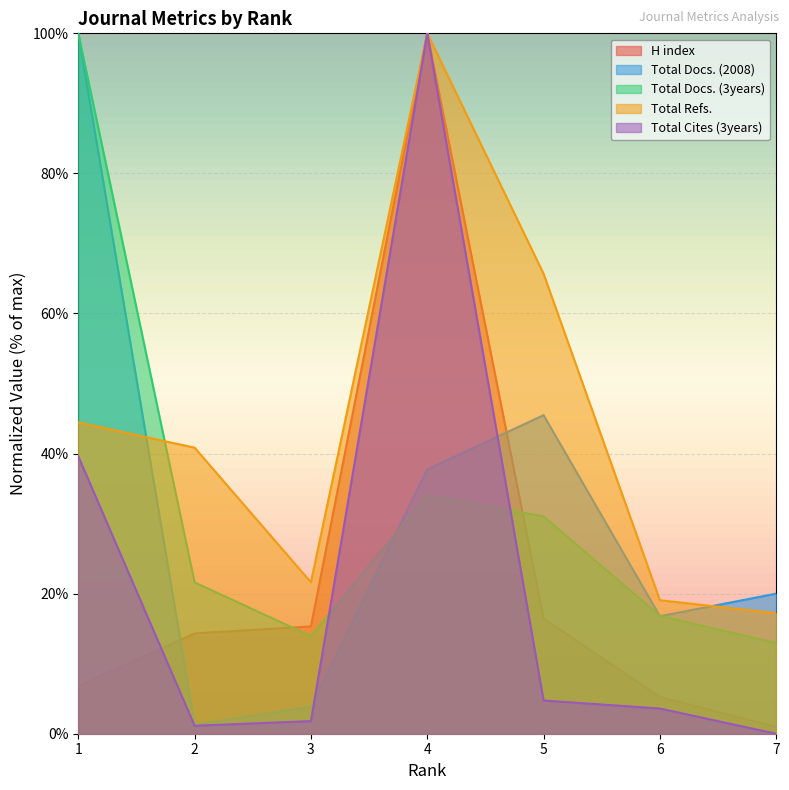

The Total Cites (3years) series shows 1.8 at 3. True or false?

True